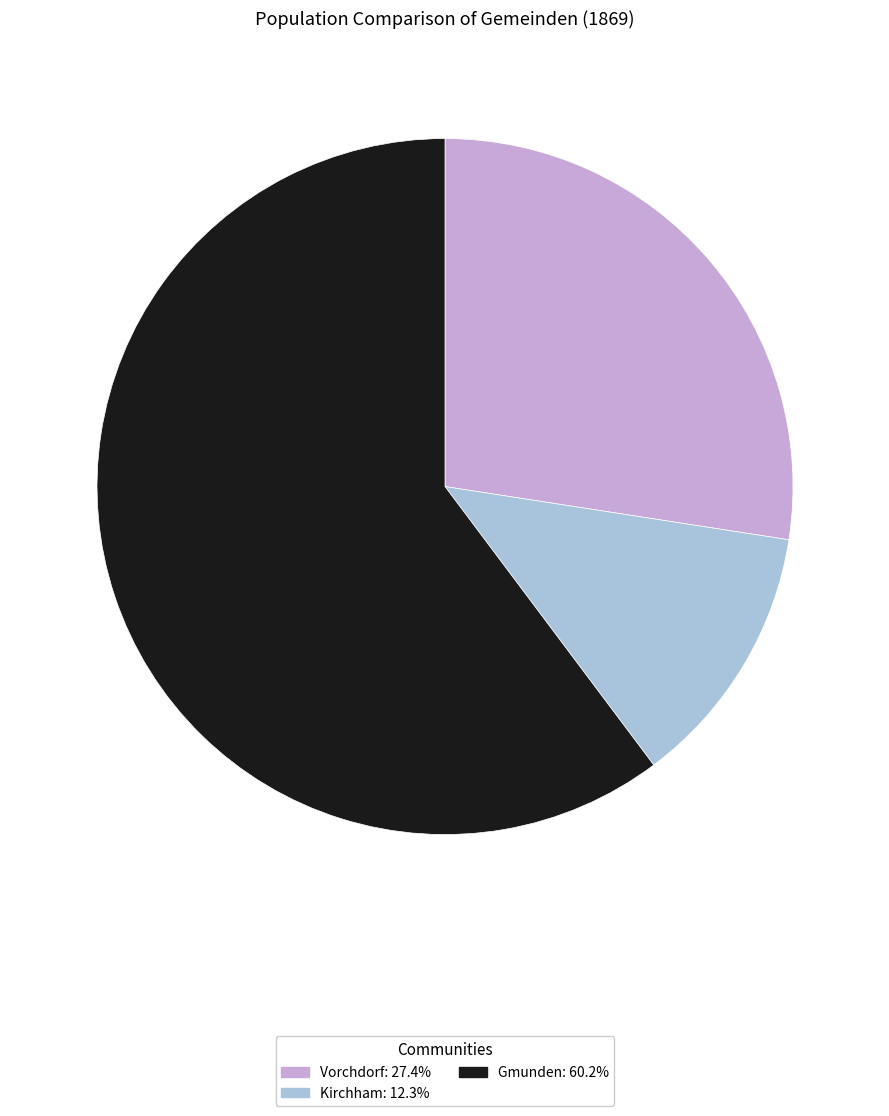

Which category has the biggest portion of the pie?

Gmunden